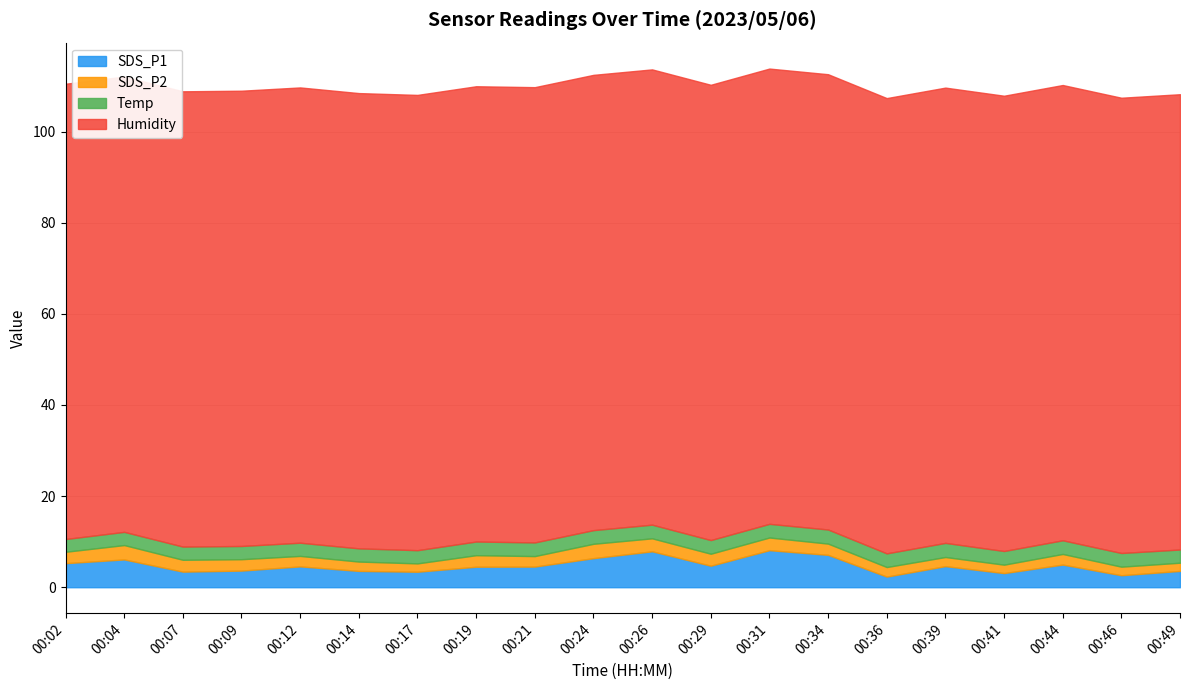

What is the approximate value of SDS_P2 at 00:26?

2.9